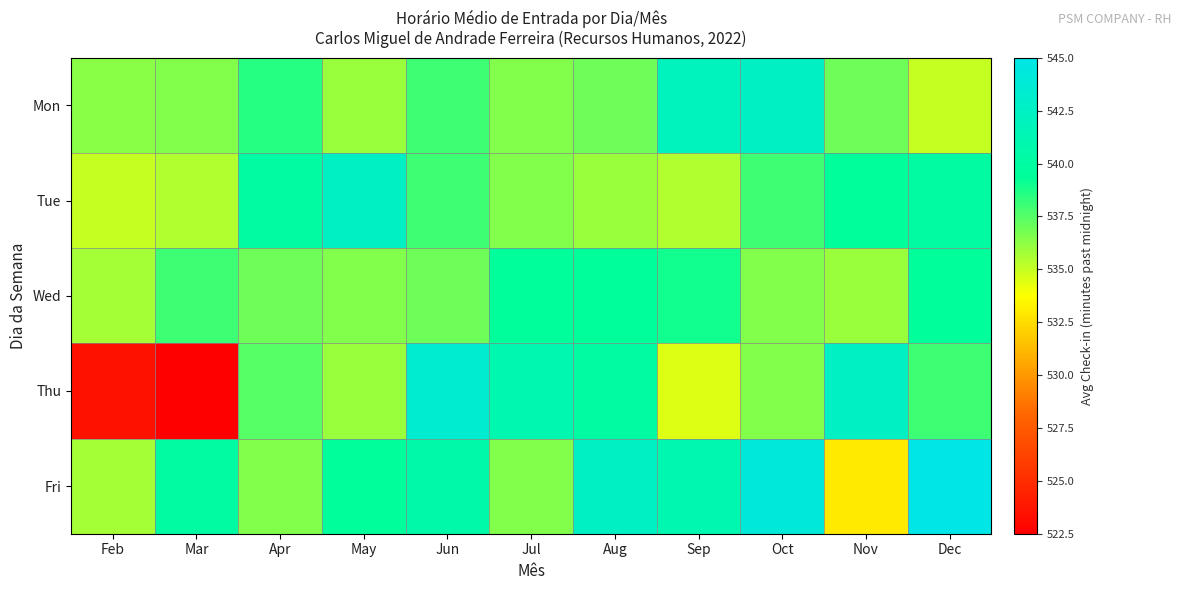

What is the minimum value shown in the chart?

522.5